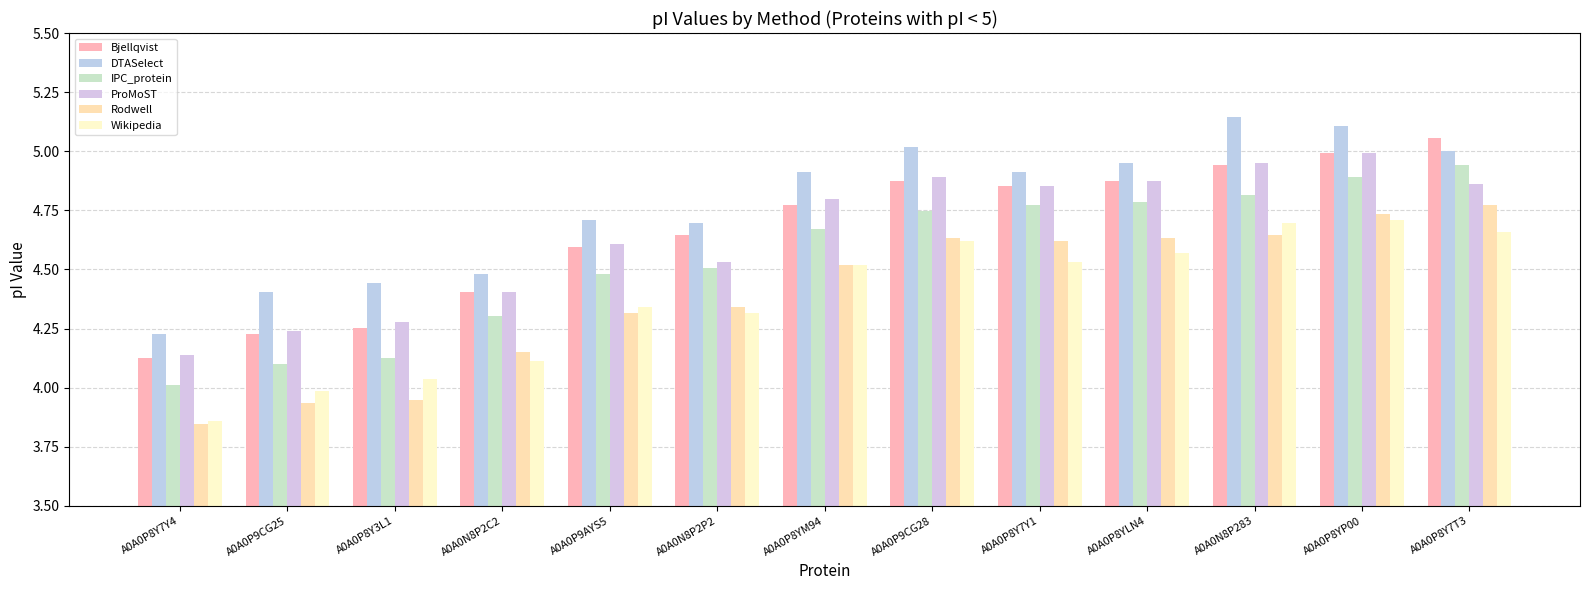

Does the chart contain any negative values?

No